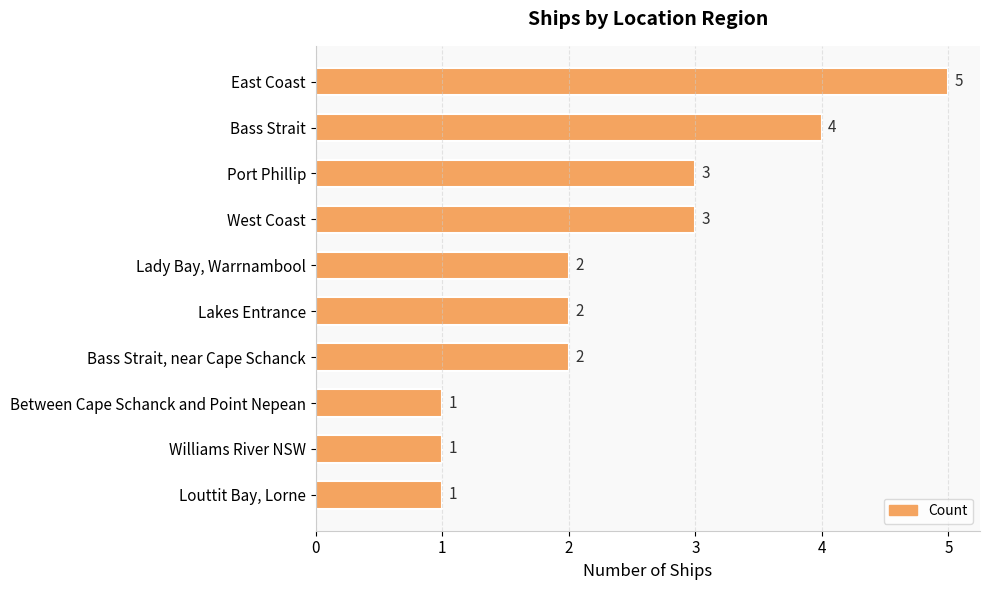

Reading top to bottom, transcribe all the data shown in this chart.

East Coast=5	Bass Strait=4	Port Phillip=3	West Coast=3	Lady Bay, Warrnambool=2	Lakes Entrance=2	Bass Strait, near Cape Schanck=2	Between Cape Schanck and Point Nepean=1	Williams River NSW=1	Louttit Bay, Lorne=1